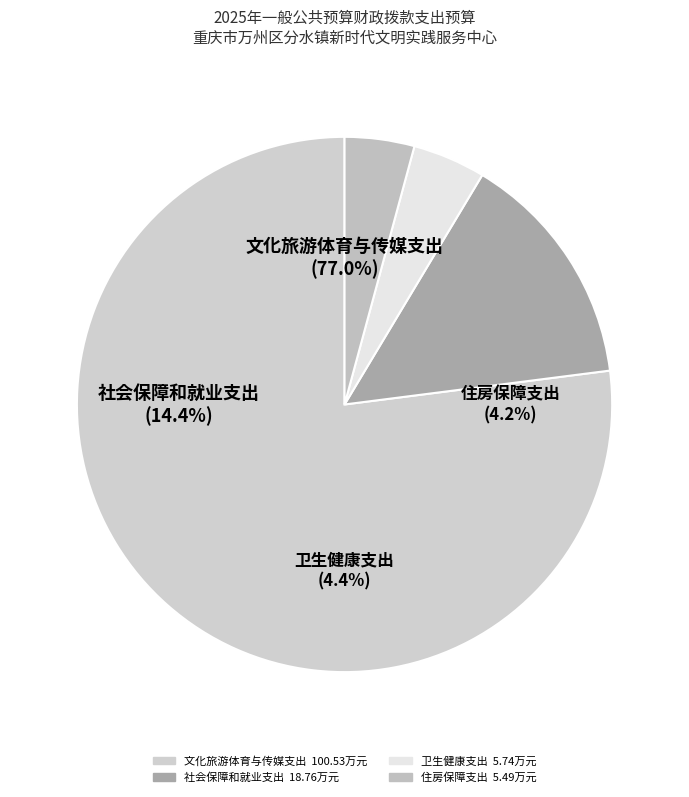

Approximately how many times larger is the value at 文化旅游体育与传媒支出 compared to 卫生健康支出?

17.5